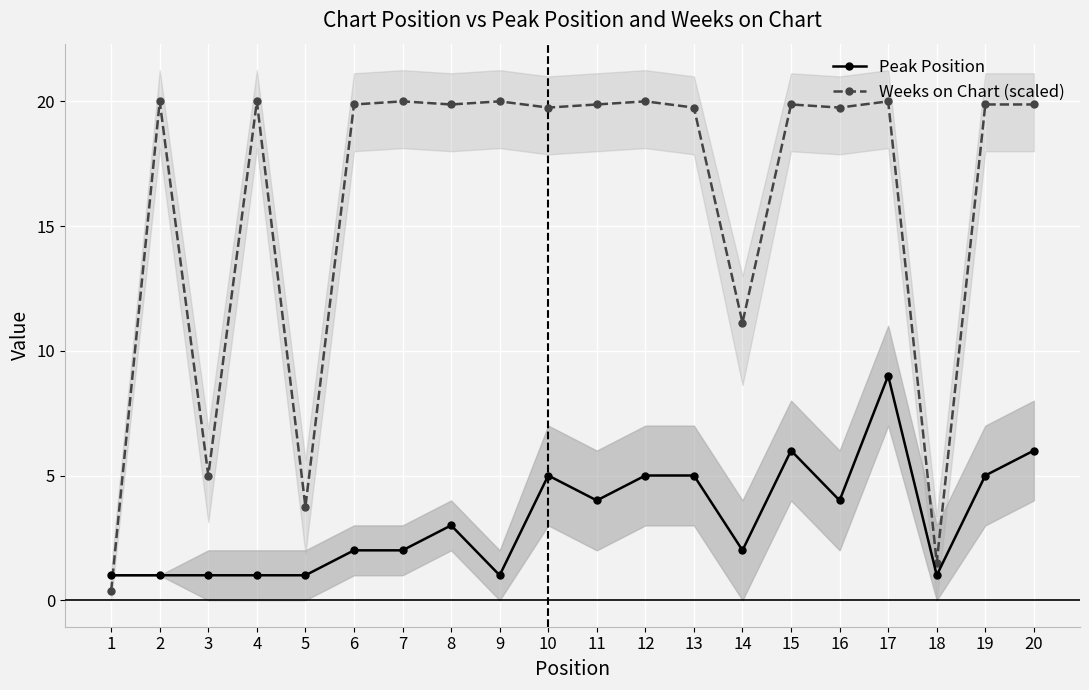

Rank the series at 8 from highest to lowest value.

Weeks on Chart (scaled), Peak Position